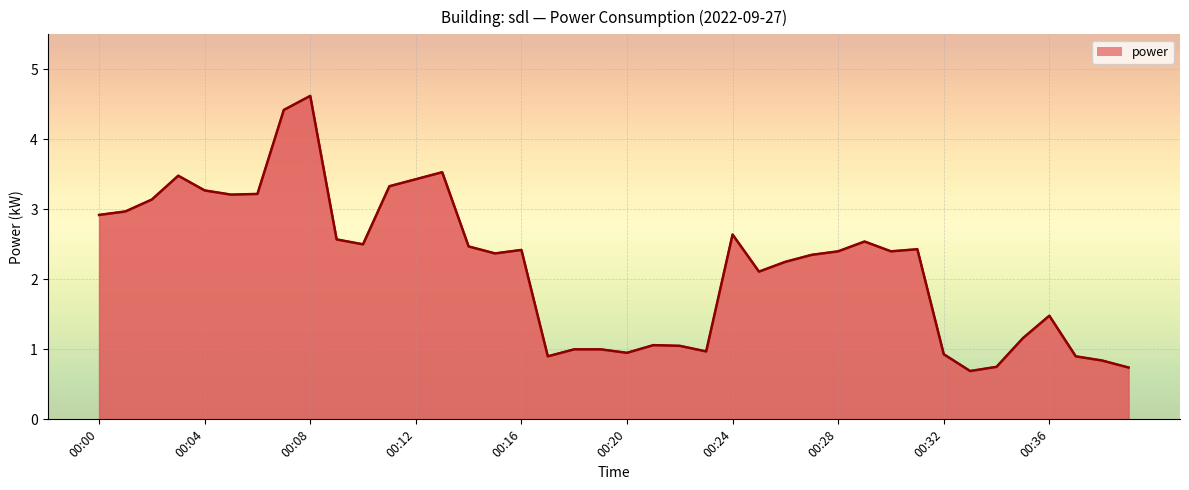

What is the minimum value shown in the chart?

0.7